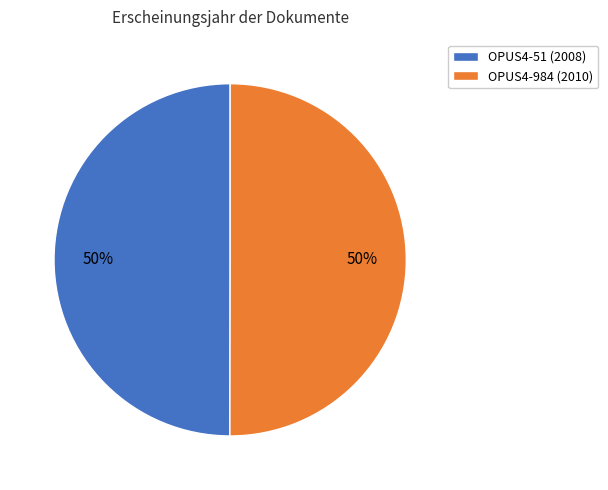

Do OPUS4-984 (2010) and OPUS4-51 (2008) together represent more than half of the pie?

Yes